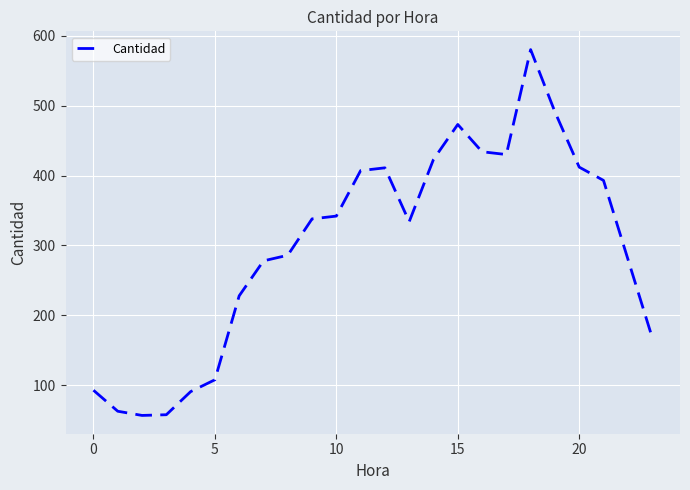

True or false: the data has more than 0 interior local peaks.

True